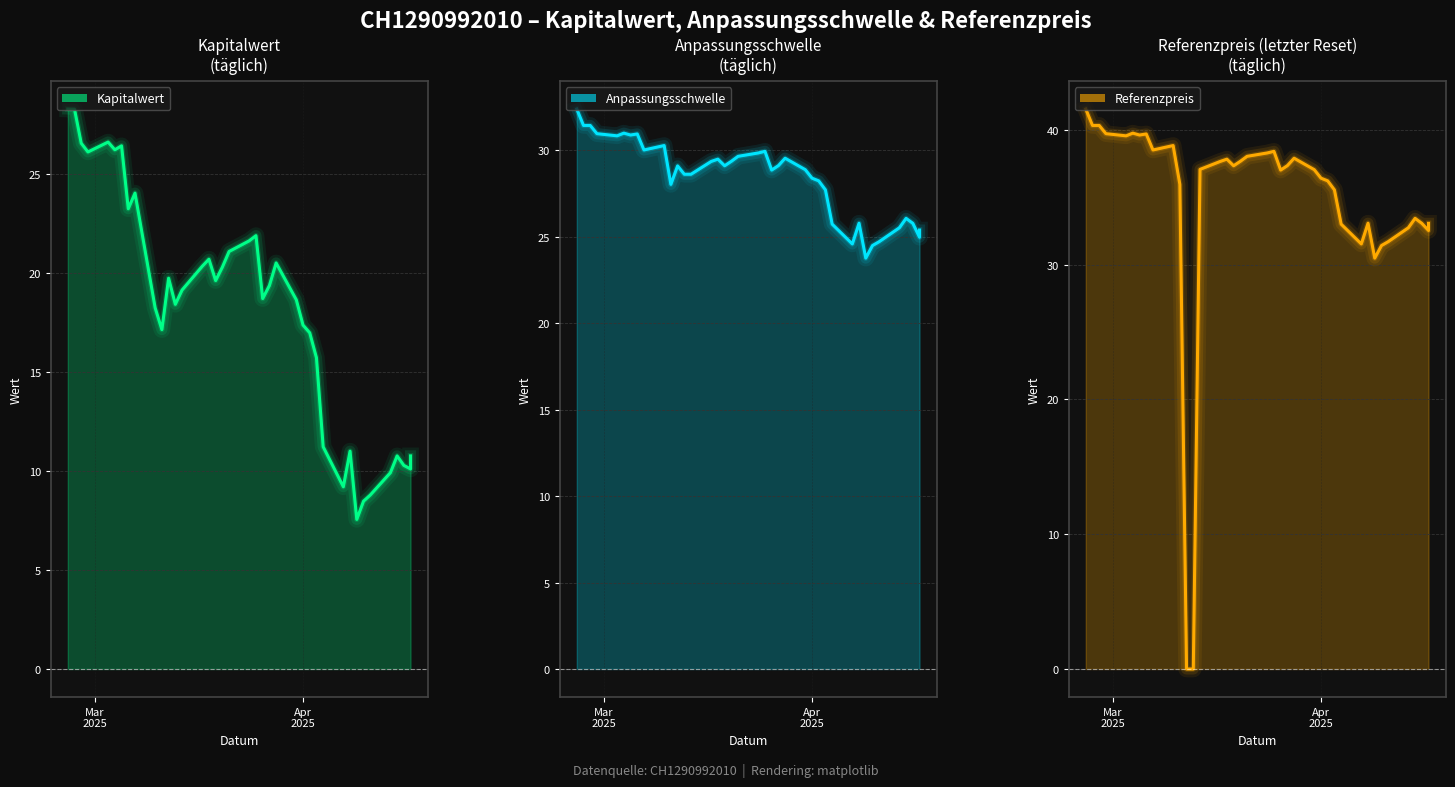

How many interior local peaks does the Kapitalwert series have?

10